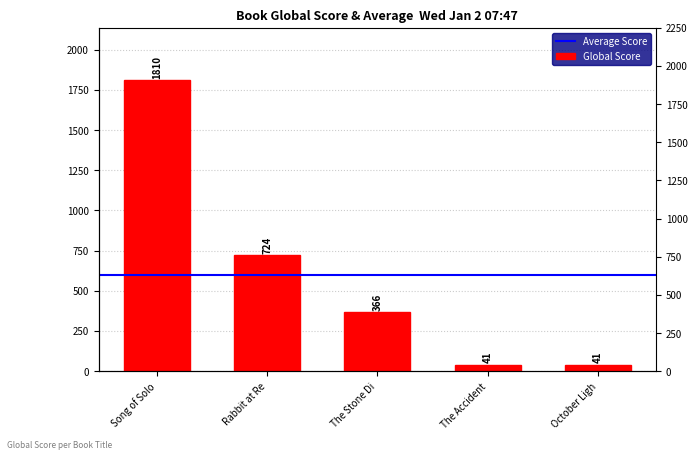

Where does the data first go above 366?

Song of Solo